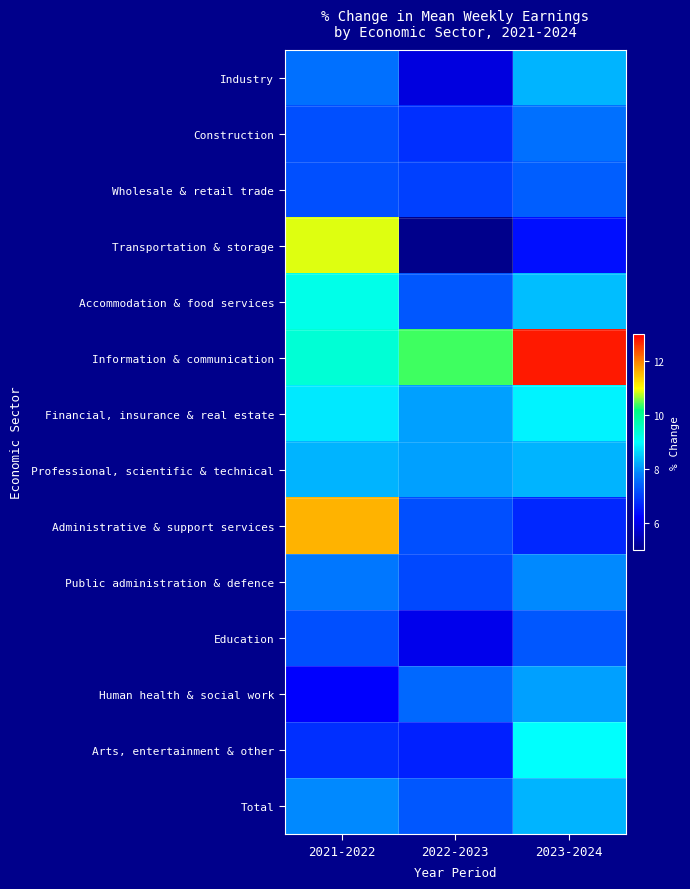

At which category does the chart reach its minimum across all series?

2022-2023